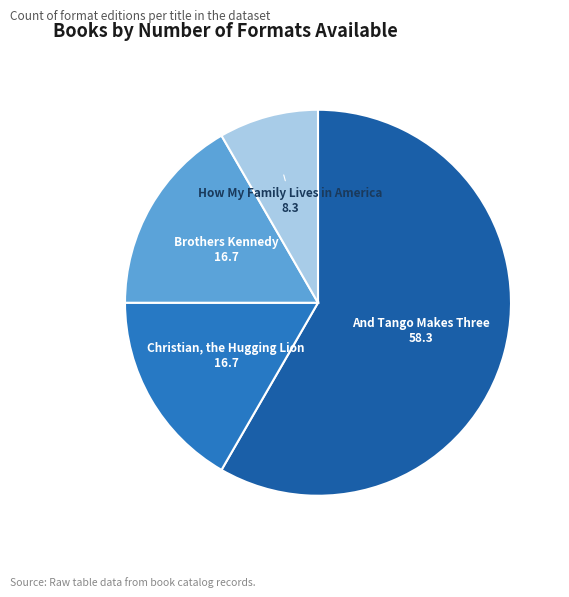

Does any single category account for the majority?

Yes